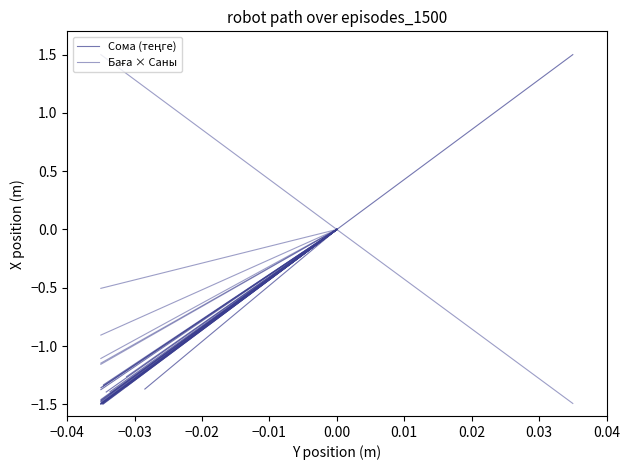

What is the difference between the Баға × Саны values at −0.03 and −0.04?

1.5